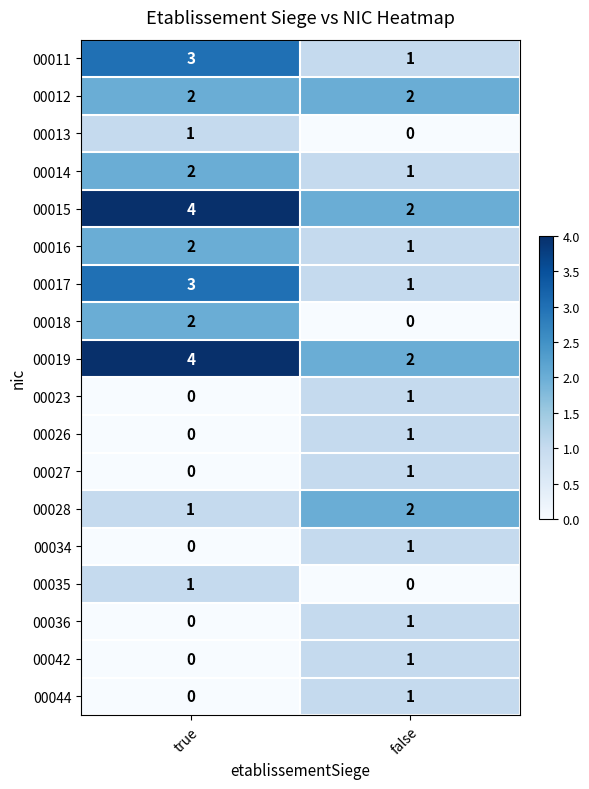

What is the total value across all series at false?

19